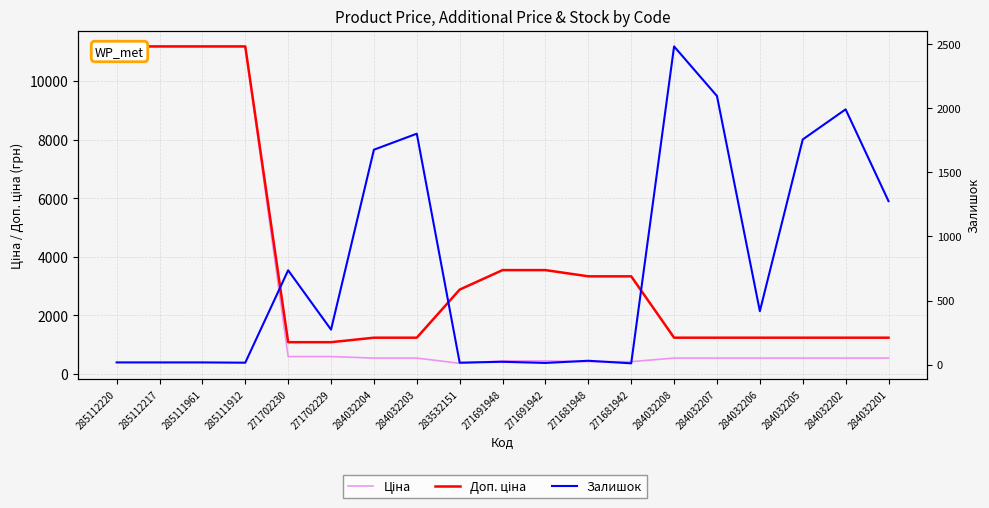

How many times do Ціна and Залишок cross each other?

7